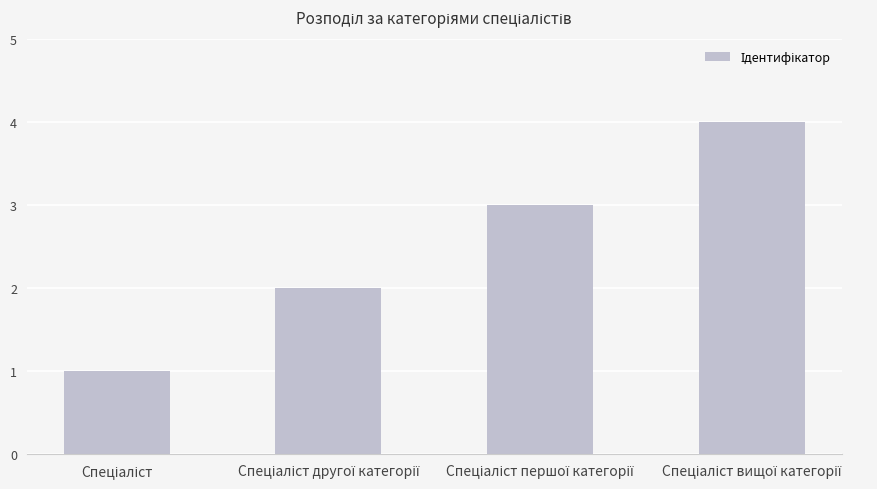

What is the sum of all values?

10